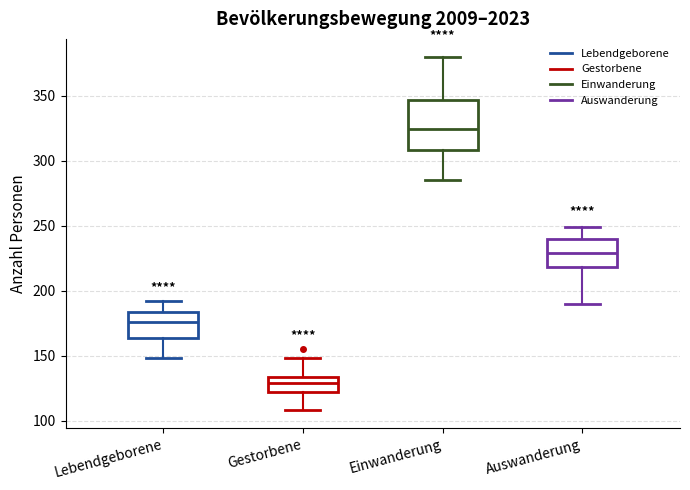

Which box has the lowest median line?

Gestorbene